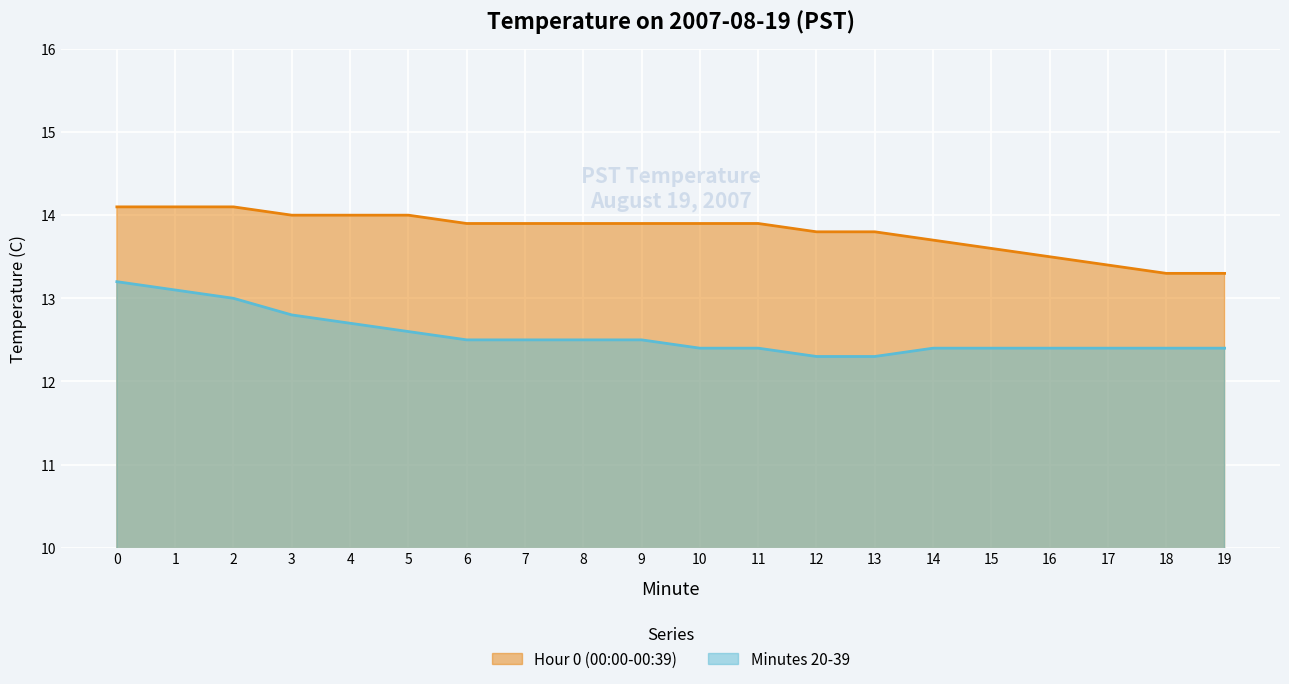

What is the value of the Minutes 20-39 point at the 10th from the left?

12.5